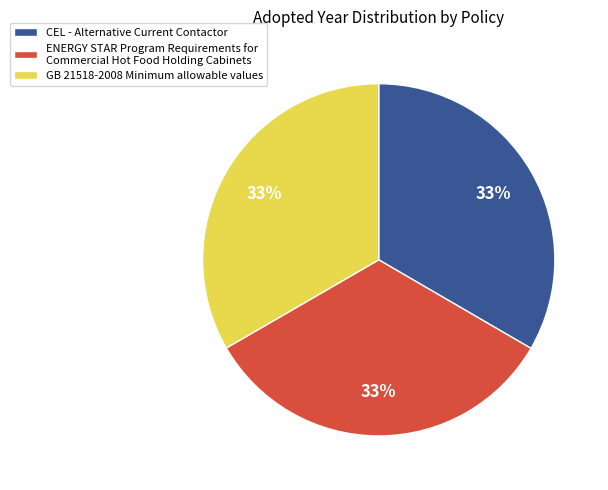

Combined, do ENERGY STAR Program Requirements for Commercial Hot Food Holding Cabinets and CEL - Alternative Current Contactor account for over 50%?

Yes